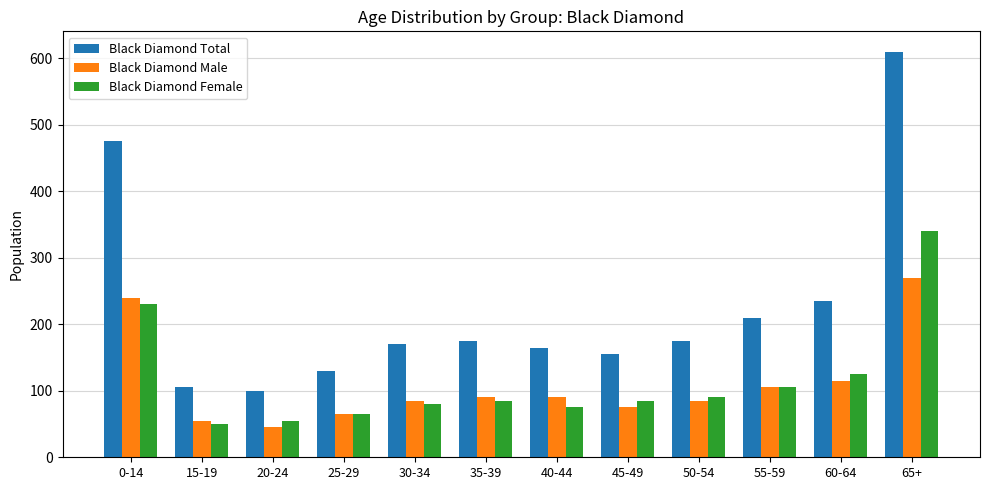

How many data points in Black Diamond Total are less than 175?

6